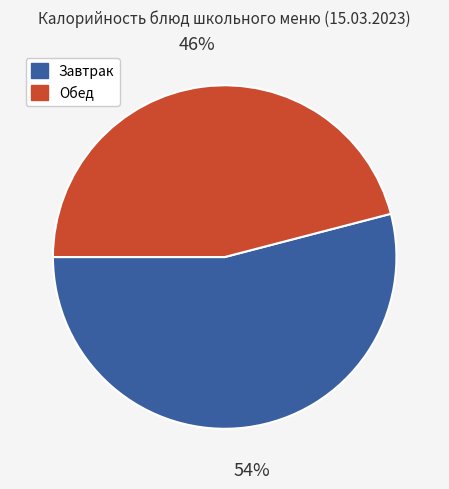

Does any single category account for the majority?

Yes